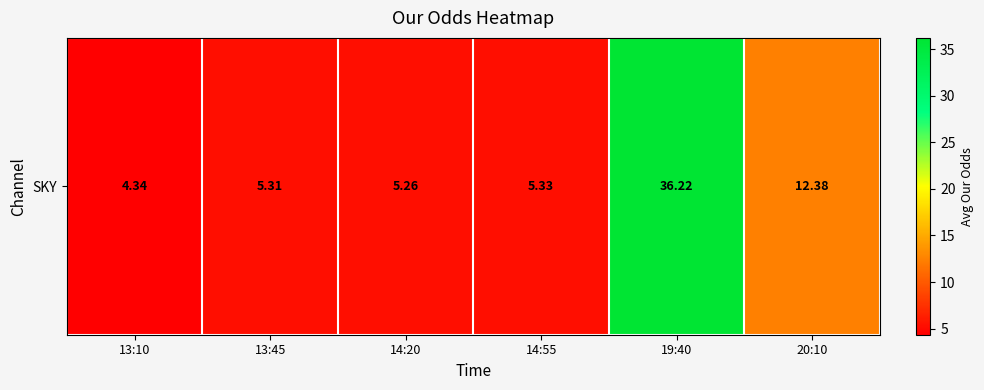

Reading left to right, what are all the values shown in this chart?

13:10=4.3	13:45=5.3	14:20=5.3	14:55=5.3	19:40=36.2	20:10=12.4